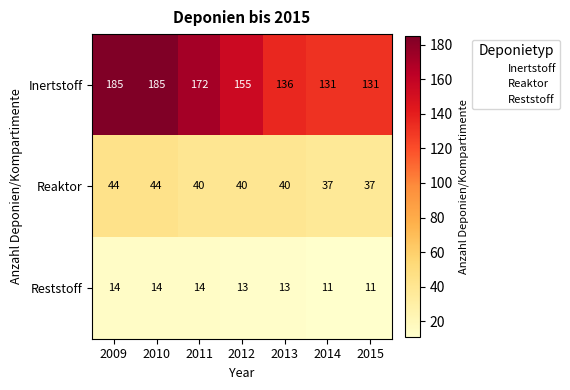

What is the approximate value of Reaktor at 2009?

44